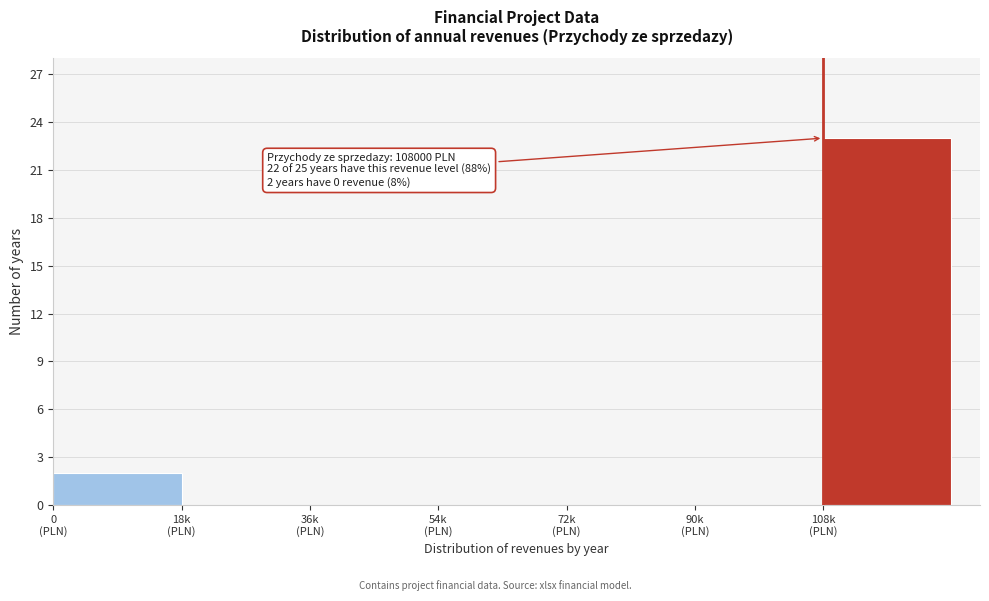

What is the maximum value shown in the chart?

23